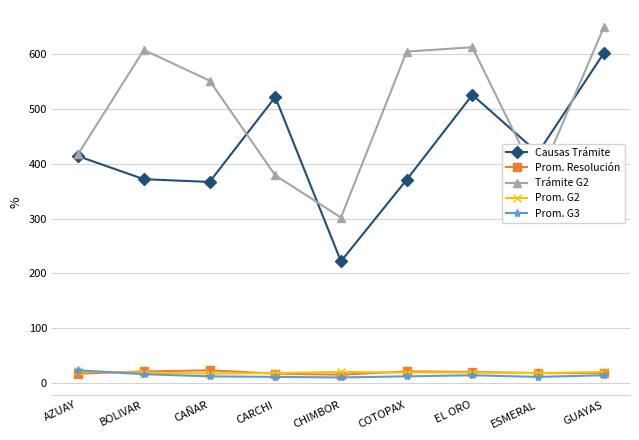

What is the label of the 2nd point from the left?

BOLIVAR